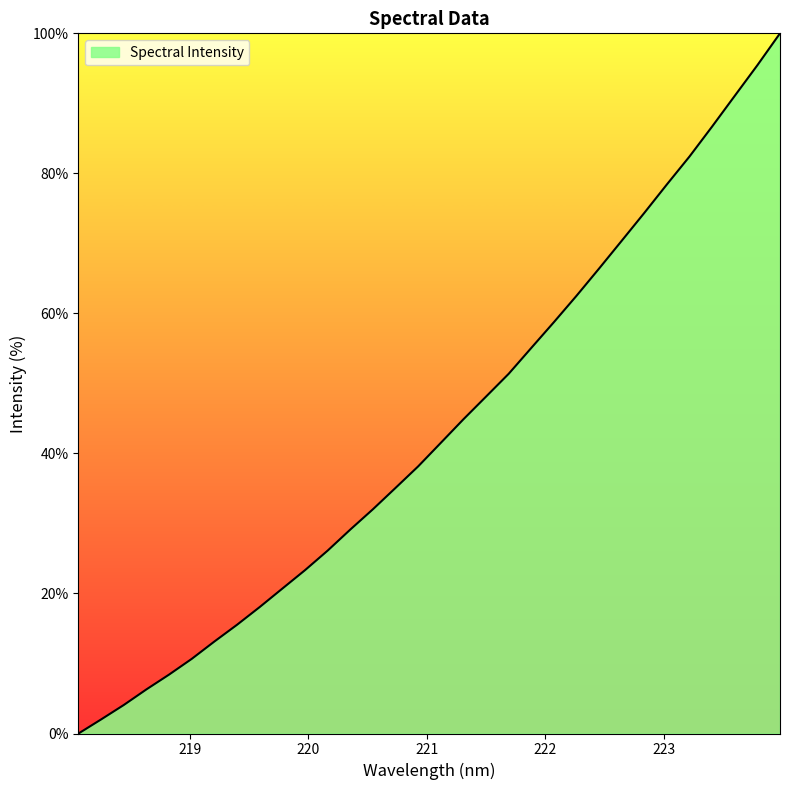

What is the difference between the maximum and minimum values?

100.0